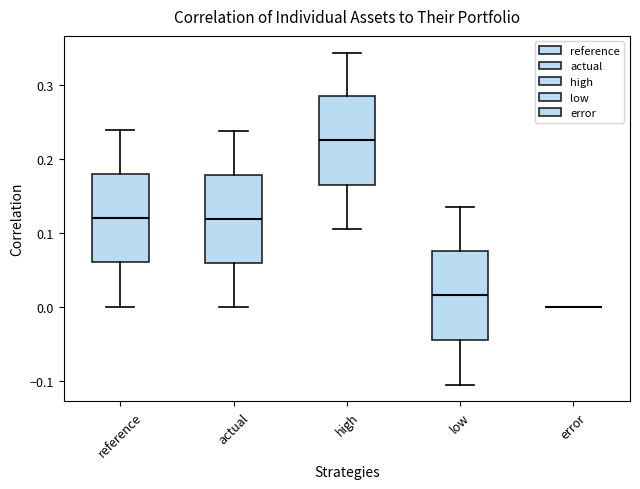

Reading left to right, transcribe this box plot: for each box, give where its median line is, the range the box spans, and where its two whiskers end, as read against the y-axis. The values are not printed on the chart, so give them approximately, as read against the axis.

reference: median 0.12, box 0.06 to 0.18, whiskers 0.00 to 0.24
actual: median 0.12, box 0.06 to 0.18, whiskers 0.00 to 0.24
high: median 0.23, box 0.17 to 0.29, whiskers 0.11 to 0.34
low: median 0.02, box -0.04 to 0.08, whiskers -0.11 to 0.13
error: box collapsed to a line at 0.00, whiskers 0.00 to 0.00